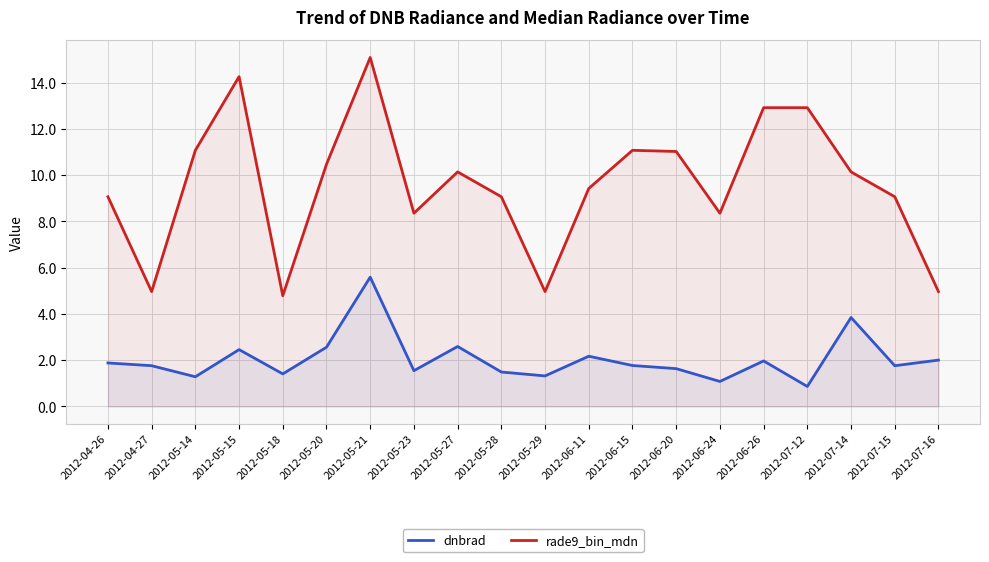

At which label does rade9_bin_mdn first exceed 10?

2012-05-14